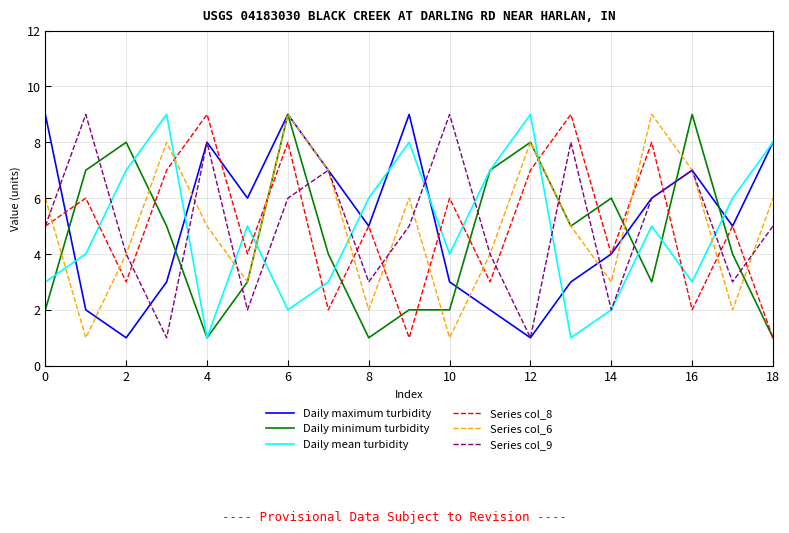

Which series ends up on top after the final intersection of Series col_9 and Daily minimum turbidity?

Series col_9